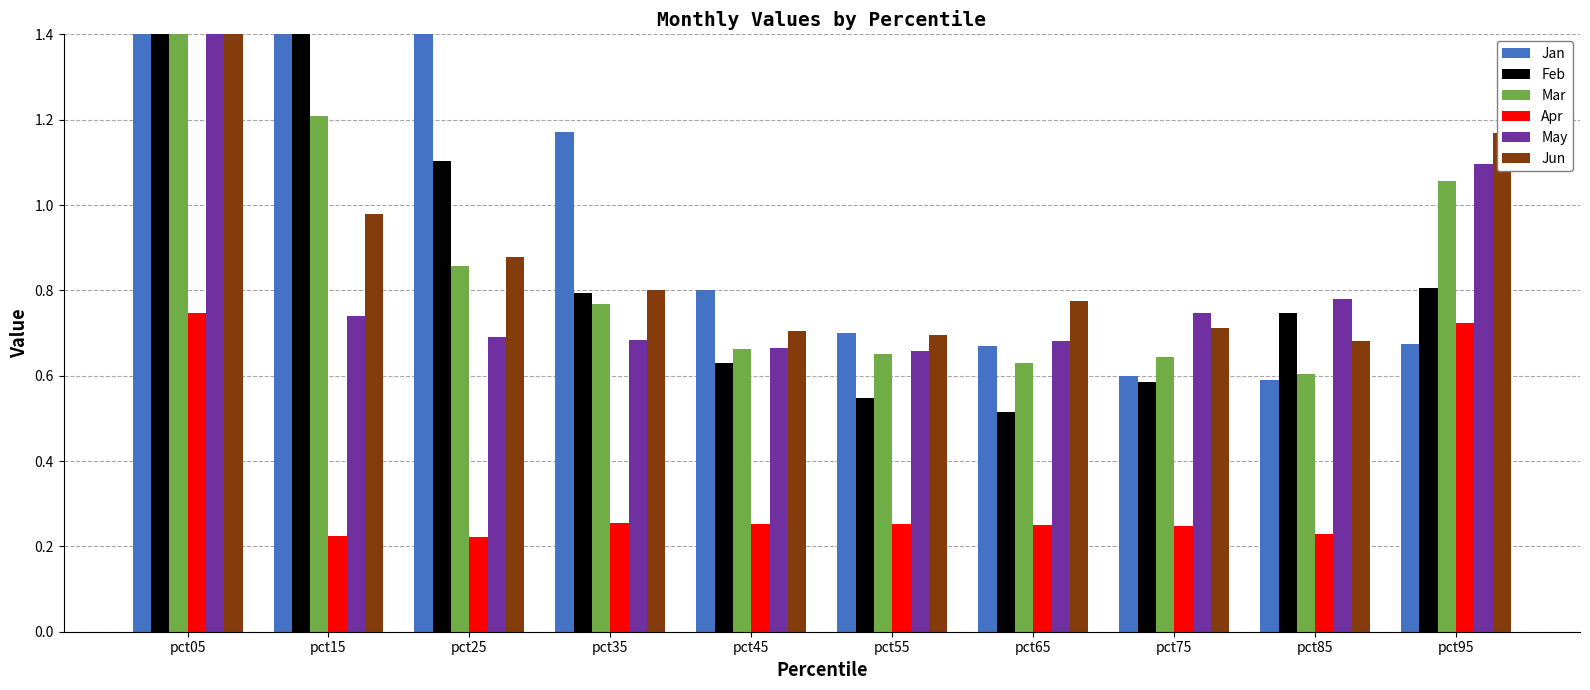

The value of Mar at pct45 is 0.7. True or false?

True